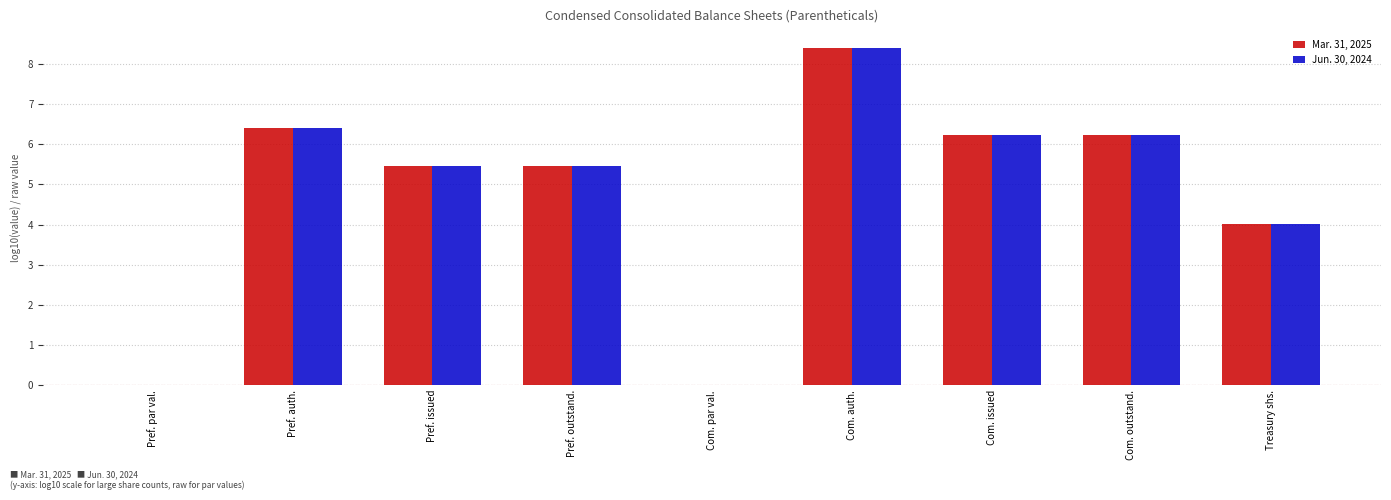

At which label does Mar. 31, 2025 first exceed 5?

Pref. auth.